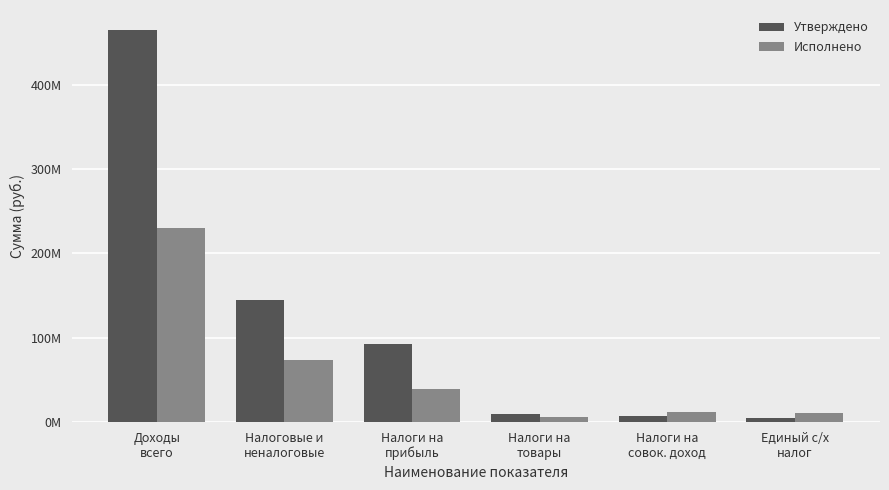

Reading left to right, extract all data points from this chart.

Утверждено: 465071017.3	143972700.0	92065000.0	9656000.0	6954000.0	4598000.0
Исполнено: 229509664.1	73311620.6	39064431.5	5229537.7	11346948.8	10031310.2